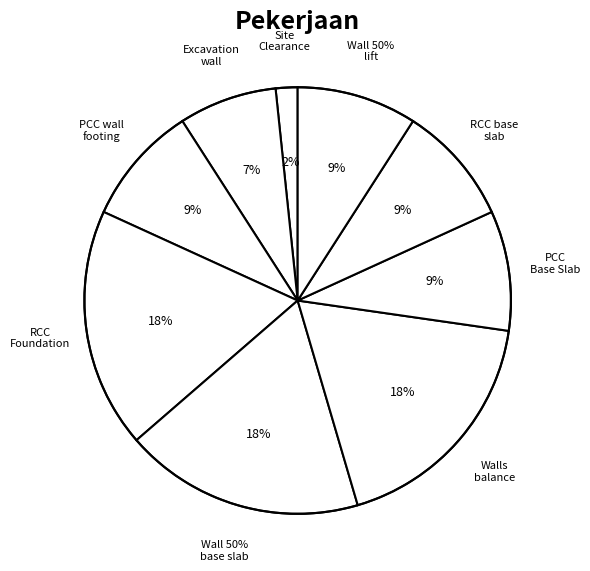

What is the ratio of the value at Excavation wall footing to the value at PCC Base Slab?

0.8